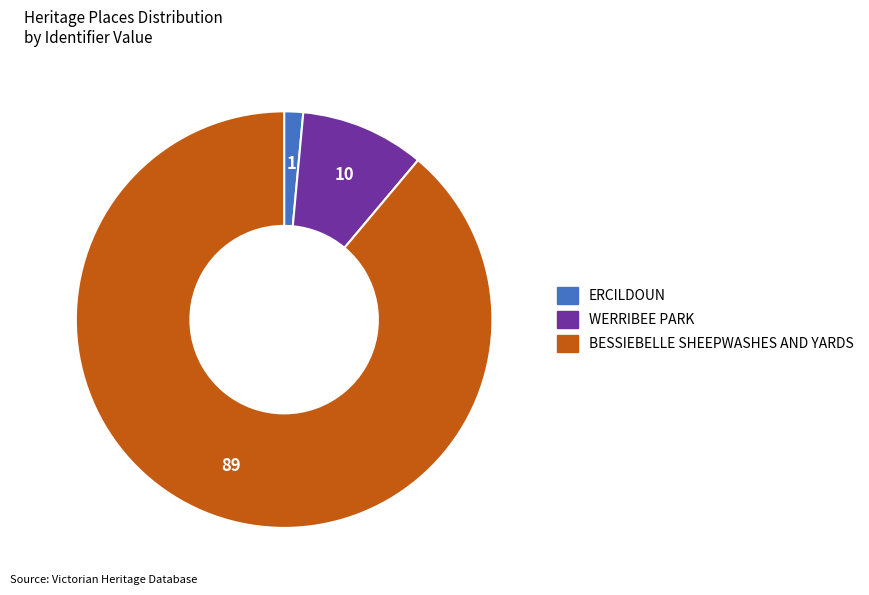

Is BESSIEBELLE SHEEPWASHES AND YARDS the majority of the pie?

Yes